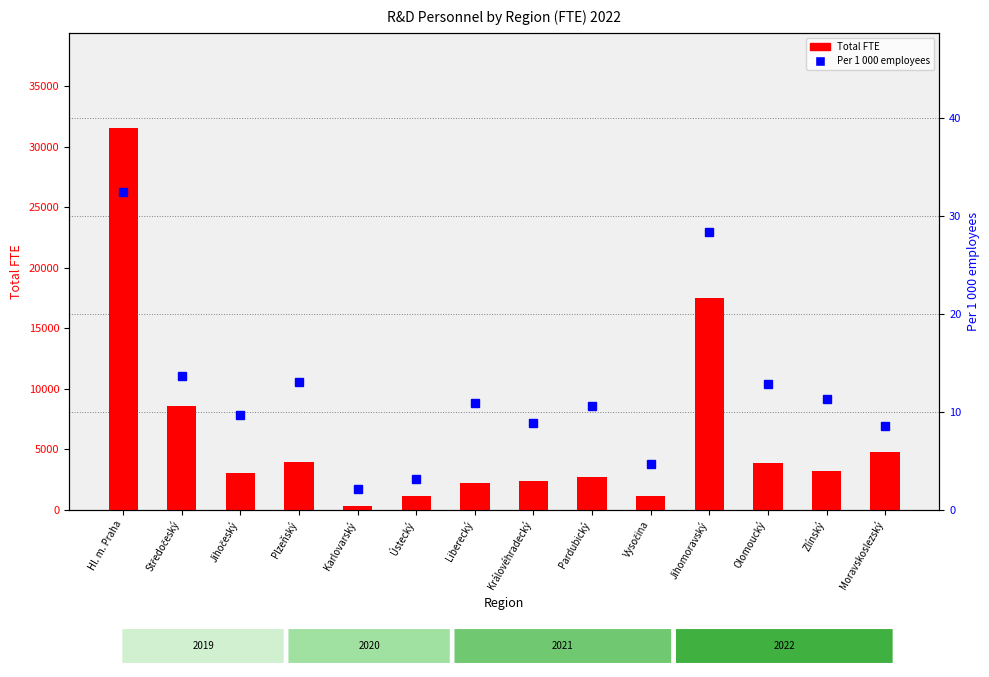

How many distinct data groups are displayed?

2